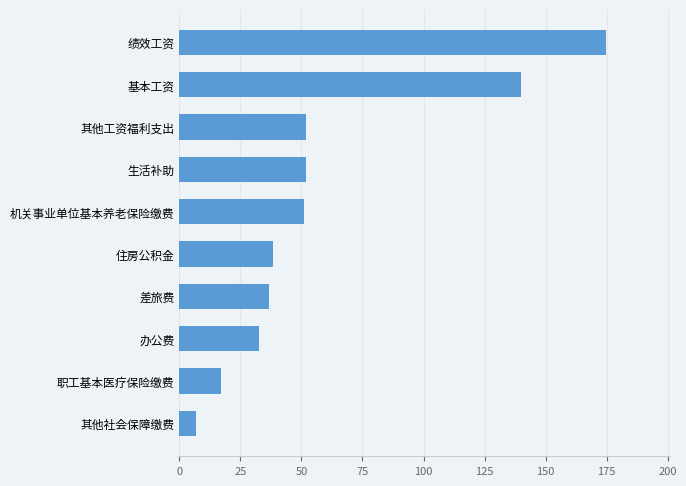

What is the greatest value displayed?

174.8